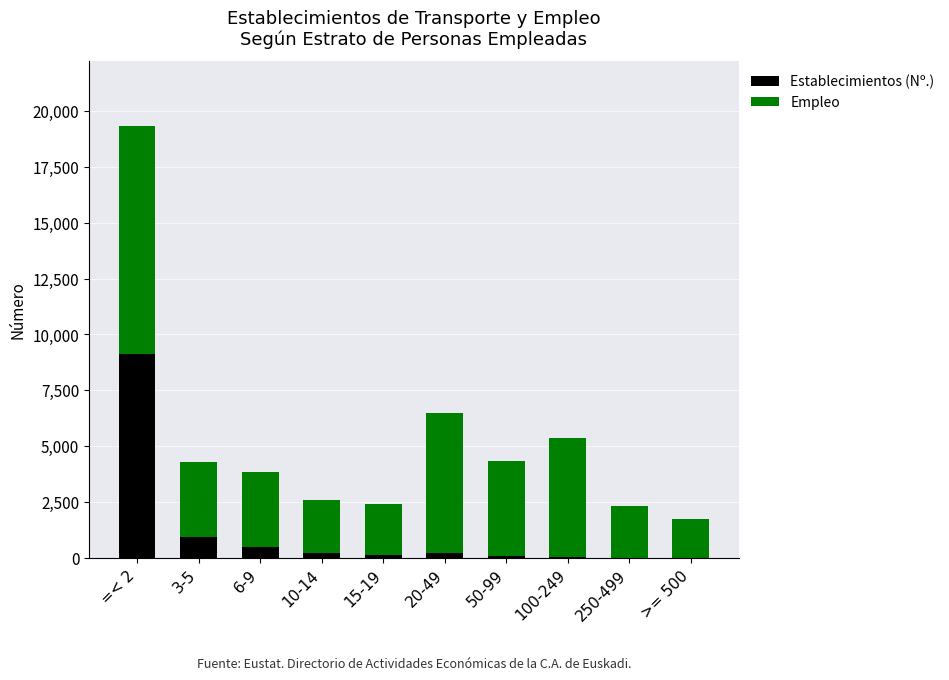

At which label is Establecimientos (Nº.) closest to 4557?

3-5